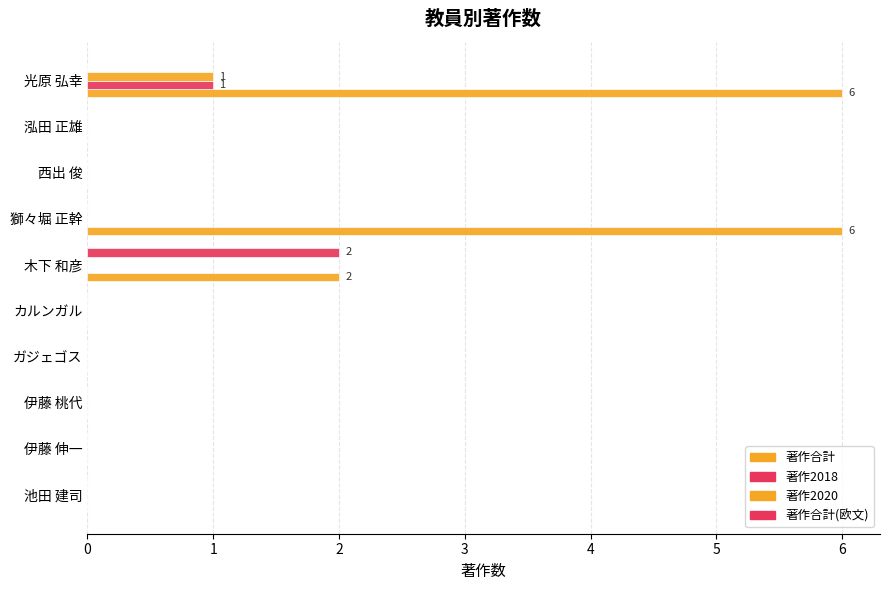

How many distinct data groups are displayed?

4